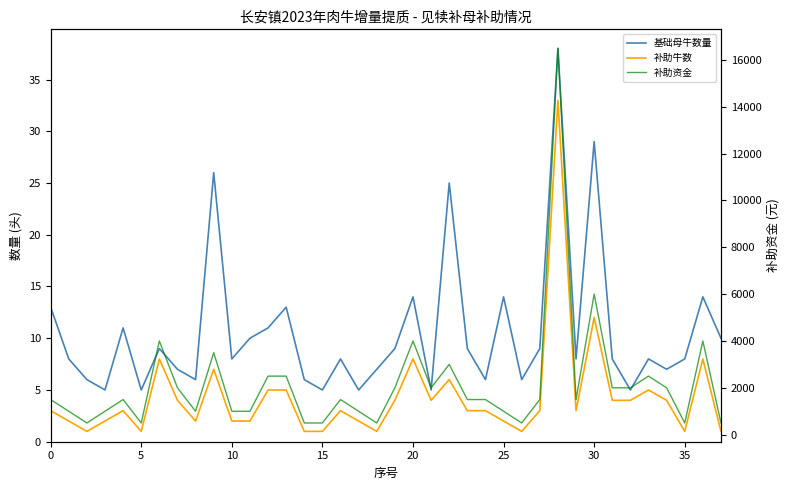

True or false: 基础母牛数量 and 补助牛数 intersect in this chart.

False